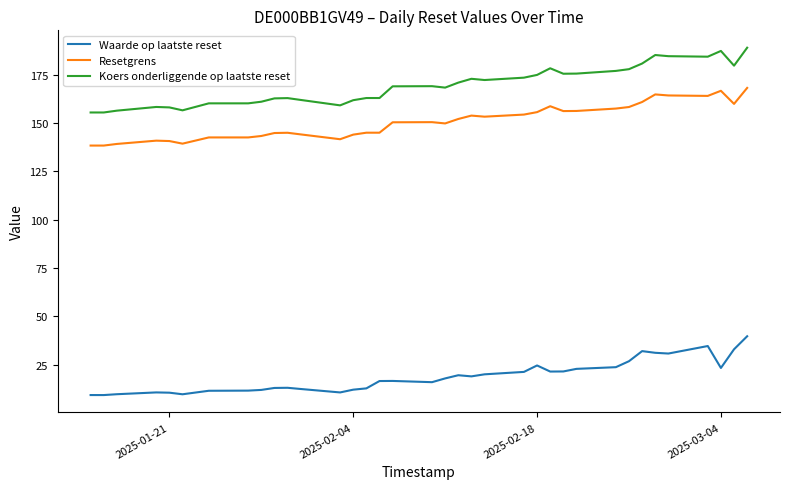

What is the highest value of the Koers onderliggende op laatste reset series?

188.9